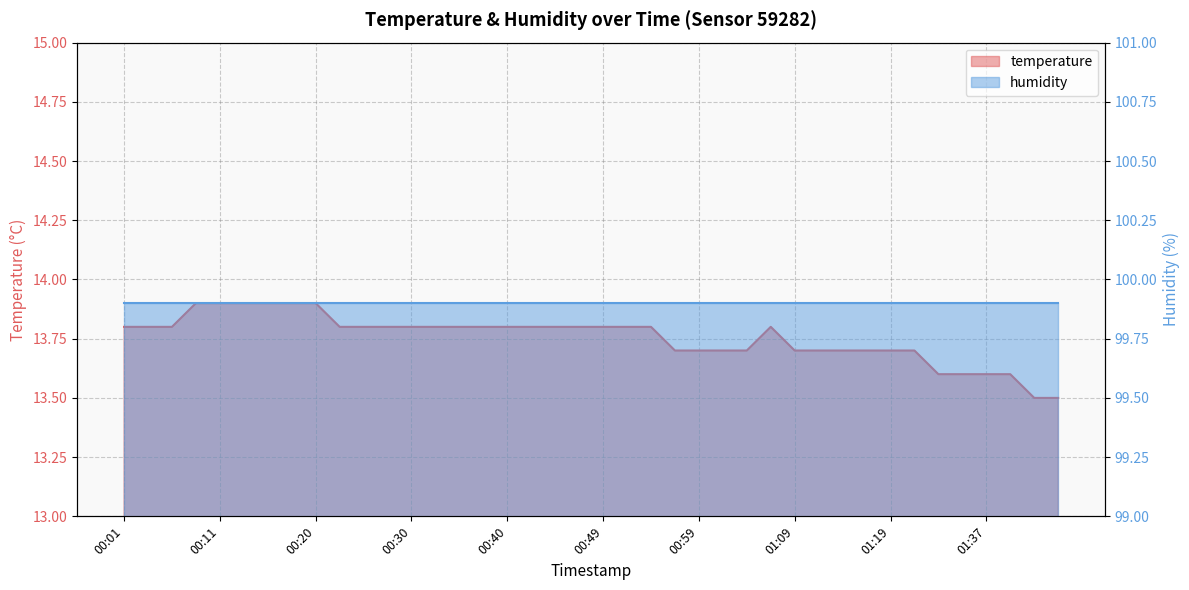

How many interior local peaks (higher than both neighbors) does the data have?

1